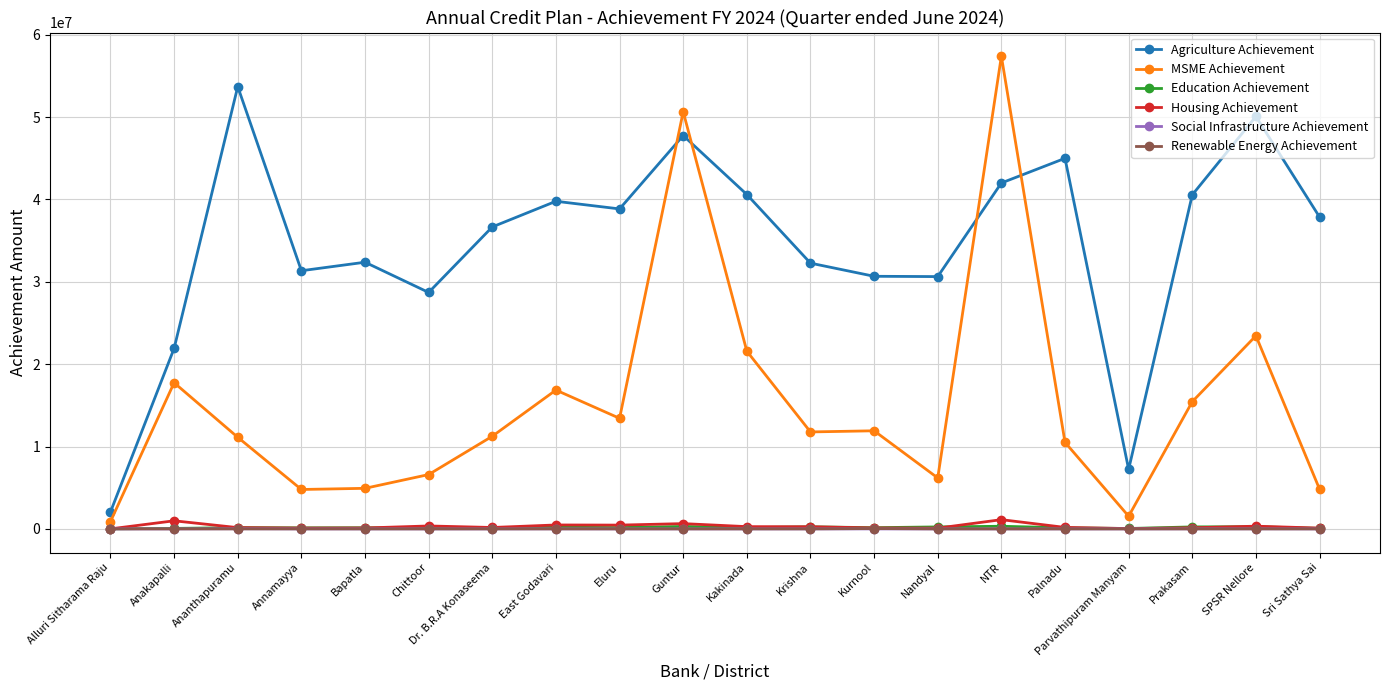

Which series has the widest spread of values?

MSME Achievement